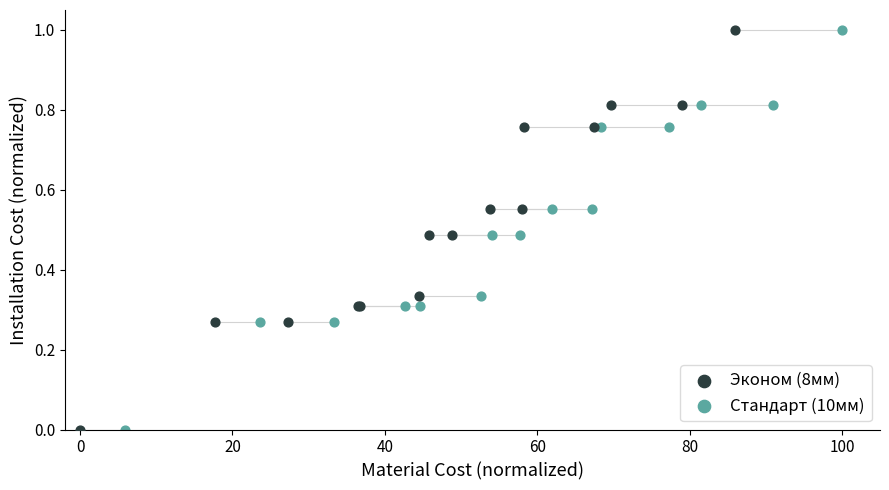

What are all the series names shown in the legend?

Эконом (8мм), Стандарт (10мм)